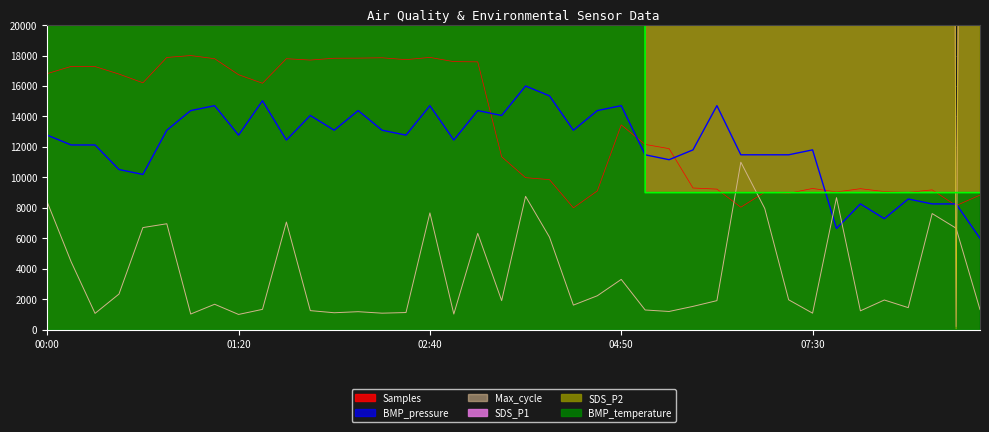

True or false: BMP_pressure has a value of 12667.8 at 08:50.

False